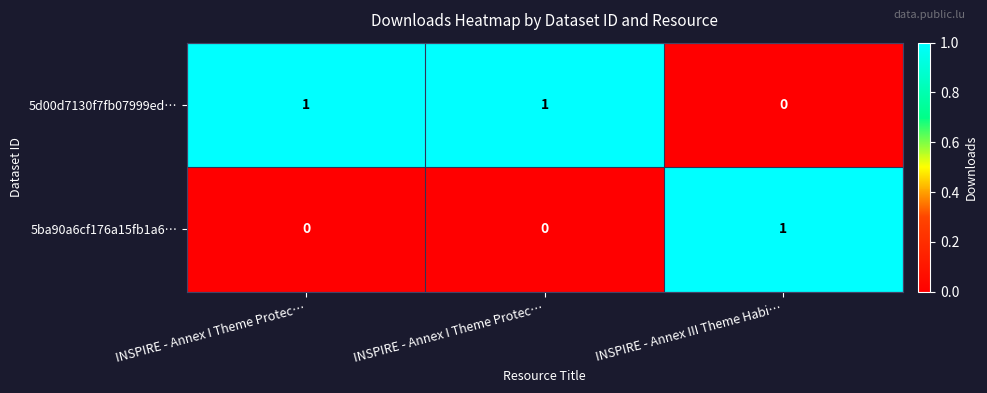

How many data points does each series have?

3